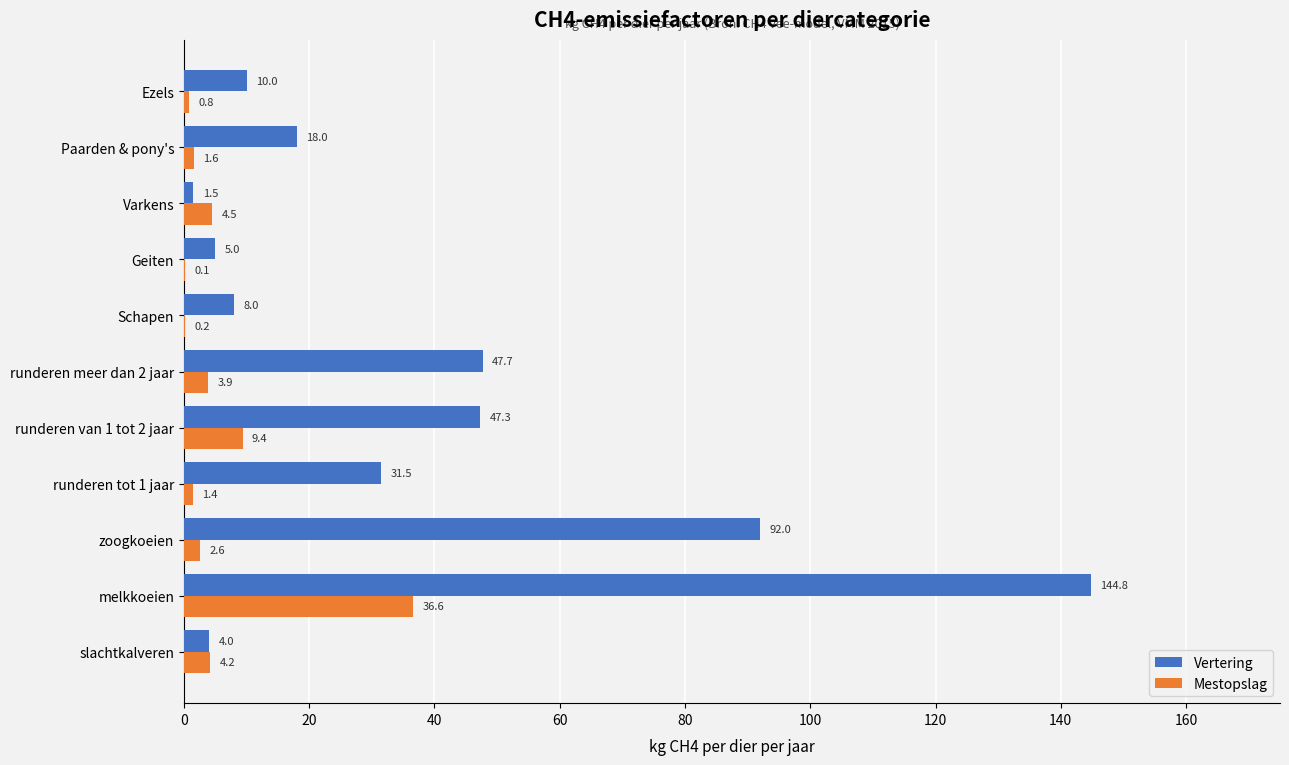

What is the sum of the Vertering values at runderen meer dan 2 jaar and Schapen?

55.7